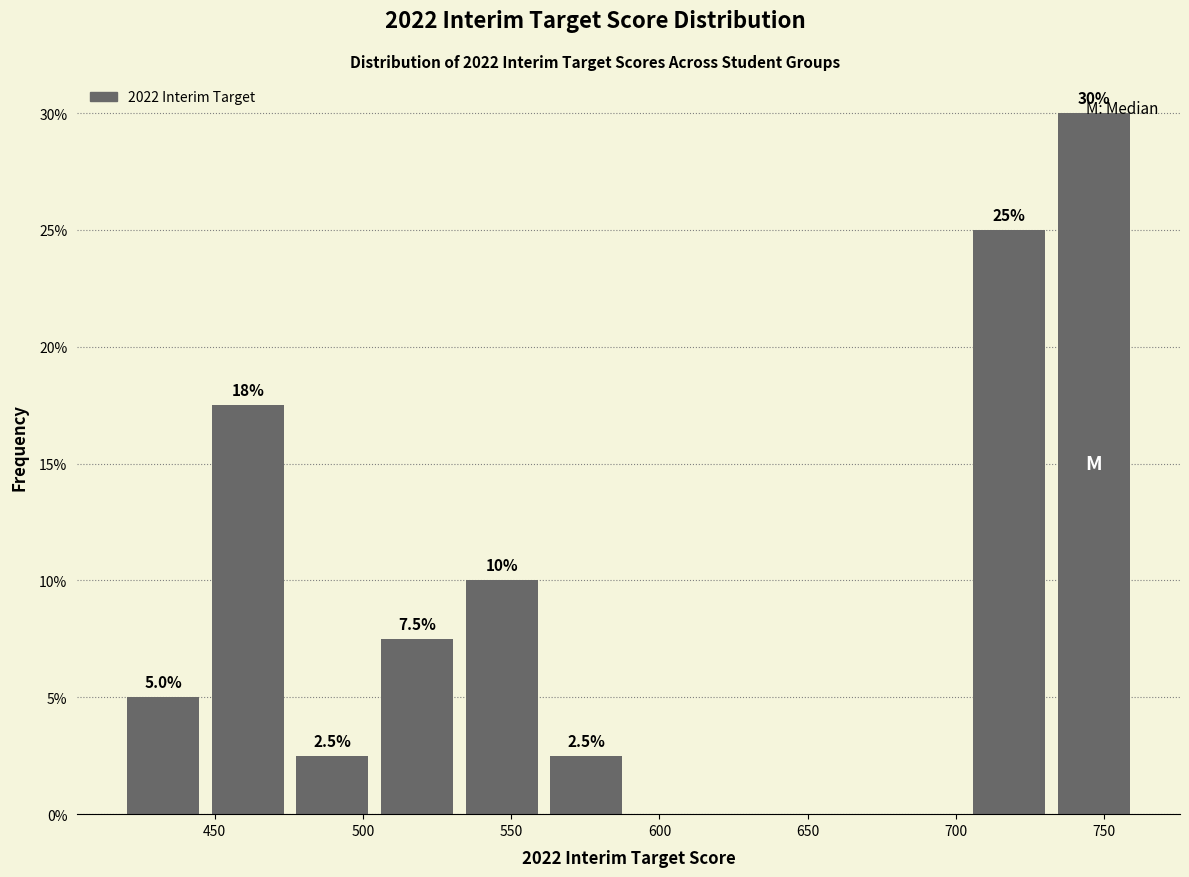

Which range on the x-axis has the tallest bar?

730 to 760